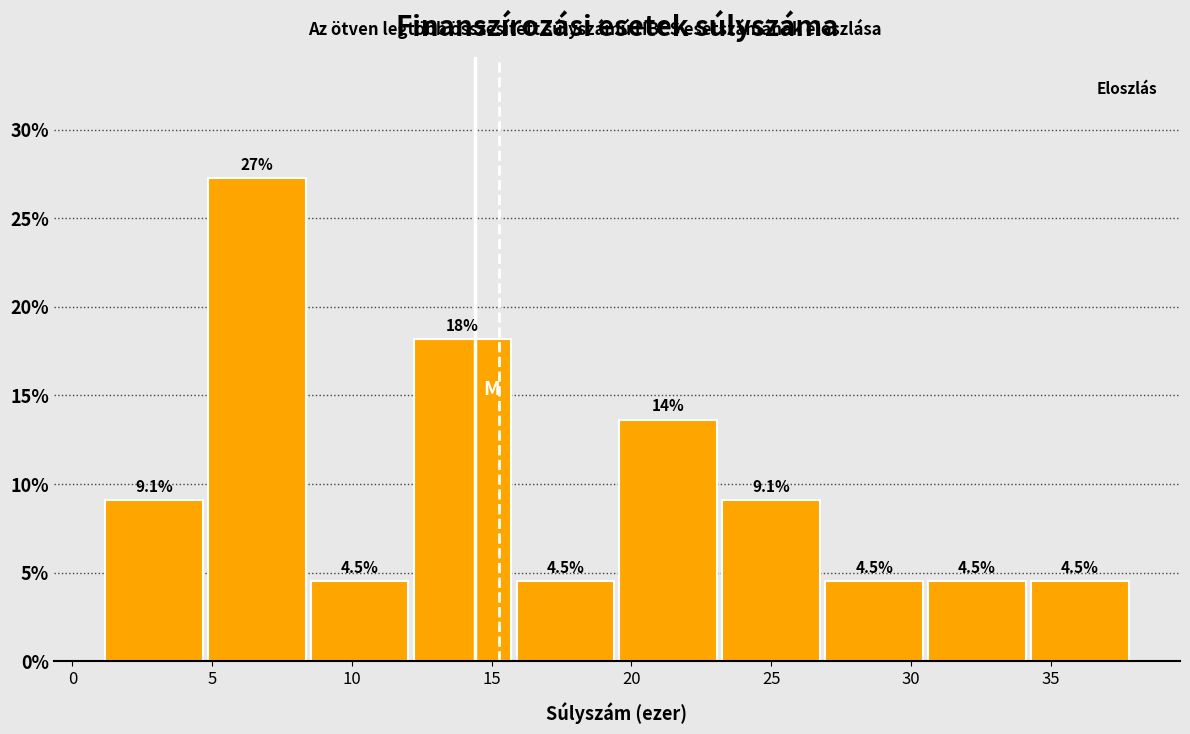

Which range on the x-axis has the tallest bar?

5.0 to 8.5